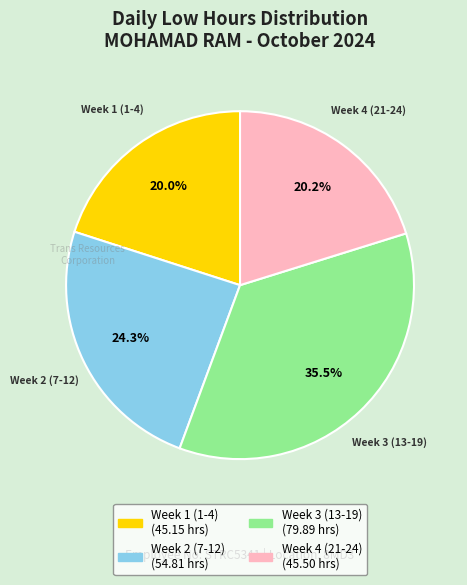

Is there any slice that represents more than half of the pie?

No